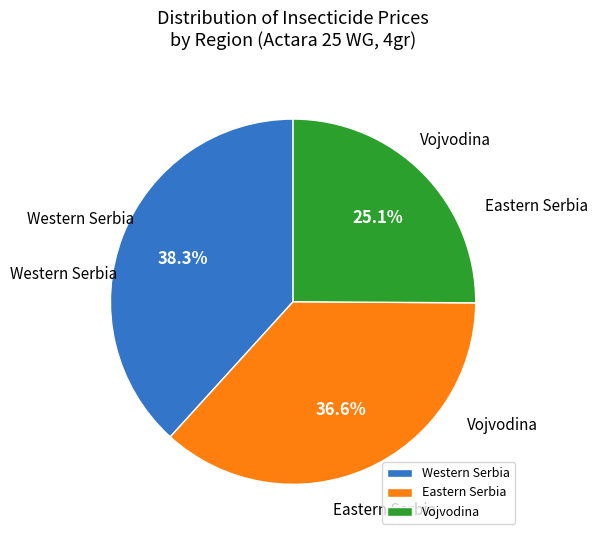

What portion of the pie excludes Eastern Serbia?

63.4%